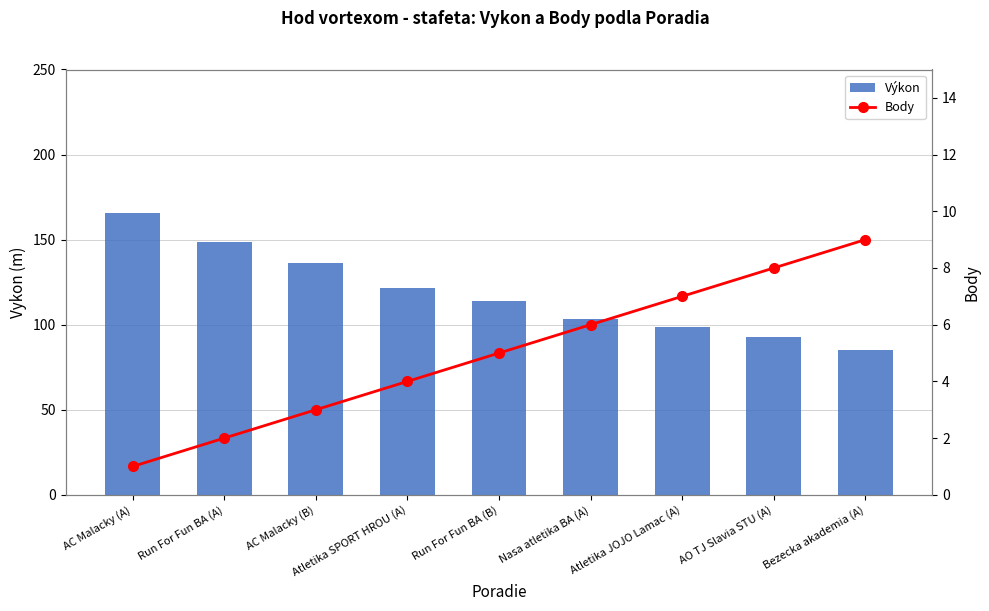

Reading left to right, list all the values displayed in this chart.

Výkon: AC Malacky (A)=165.6	Run For Fun BA (A)=148.8	AC Malacky (B)=136.0	Atletika SPORT HROU (A)=121.4	Run For Fun BA (B)=113.8	Nasa atletika BA (A)=103.4	Atletika JOJO Lamac (A)=98.4	AO TJ Slavia STU (A)=93.0	Bezecka akademia (A)=85.4
Body: AC Malacky (A)=1.0	Run For Fun BA (A)=2.0	AC Malacky (B)=3.0	Atletika SPORT HROU (A)=4.0	Run For Fun BA (B)=5.0	Nasa atletika BA (A)=6.0	Atletika JOJO Lamac (A)=7.0	AO TJ Slavia STU (A)=8.0	Bezecka akademia (A)=9.0